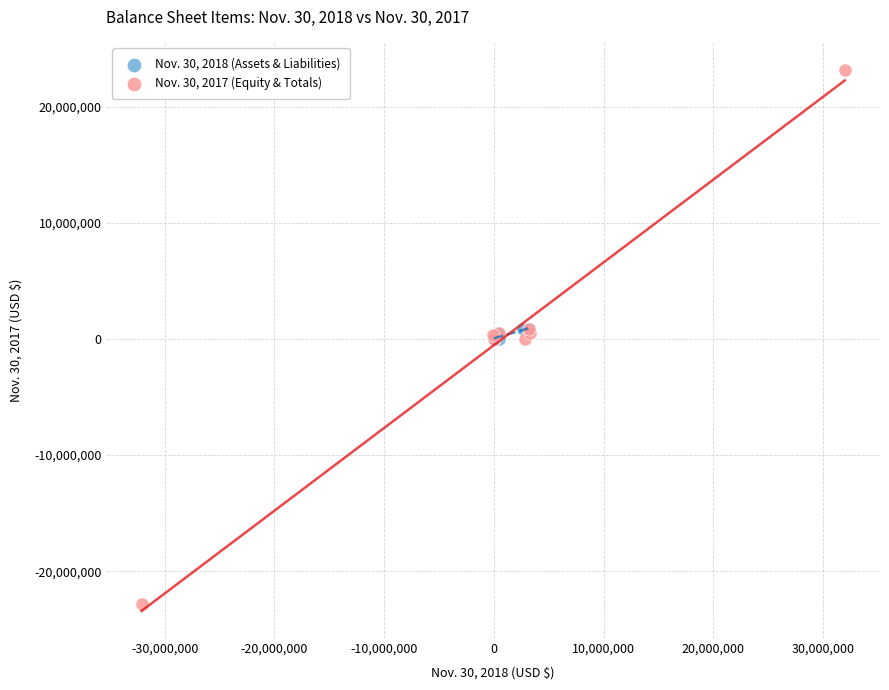

Which series contains the highest Y value?

Nov. 30, 2017 (Equity & Totals)